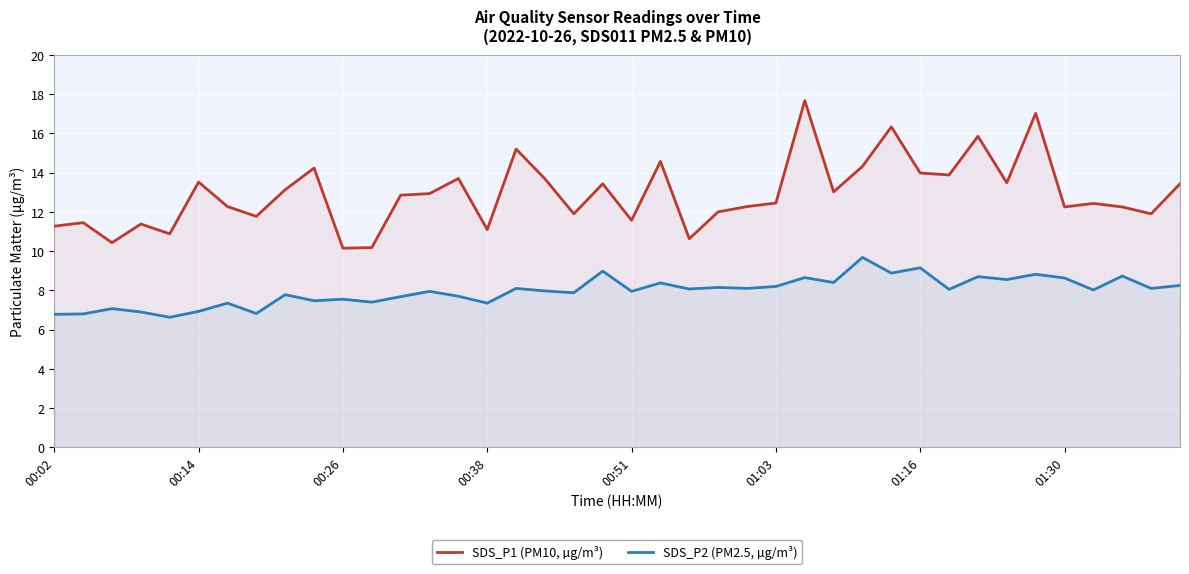

List the series in order of their overall mean, highest first.

SDS_P1 (PM10, µg/m³), SDS_P2 (PM2.5, µg/m³)